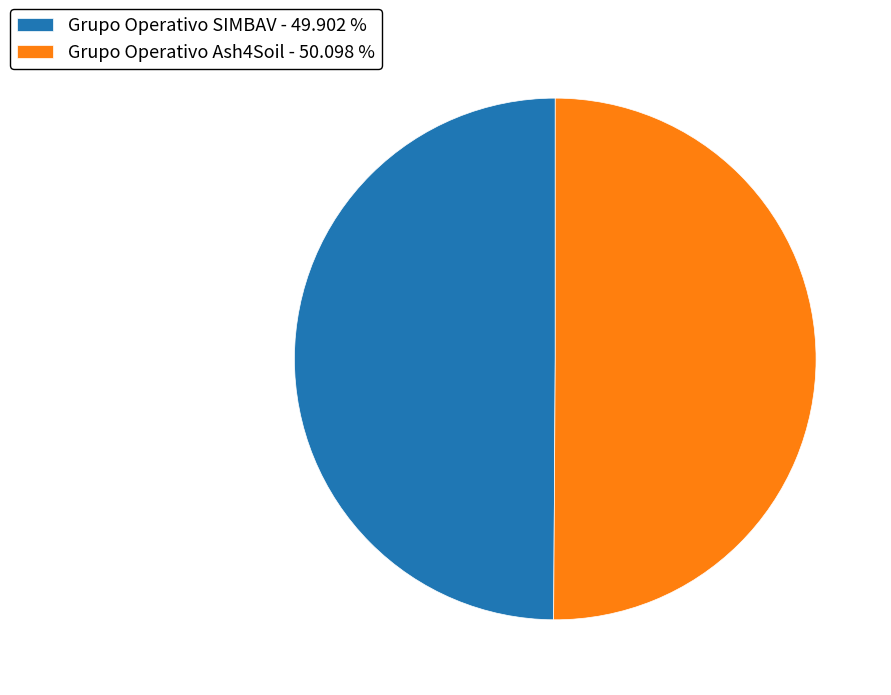

Approximately how many times larger is the value at Grupo Operativo SIMBAV - 49.902 % compared to Grupo Operativo Ash4Soil - 50.098 %?

1.0